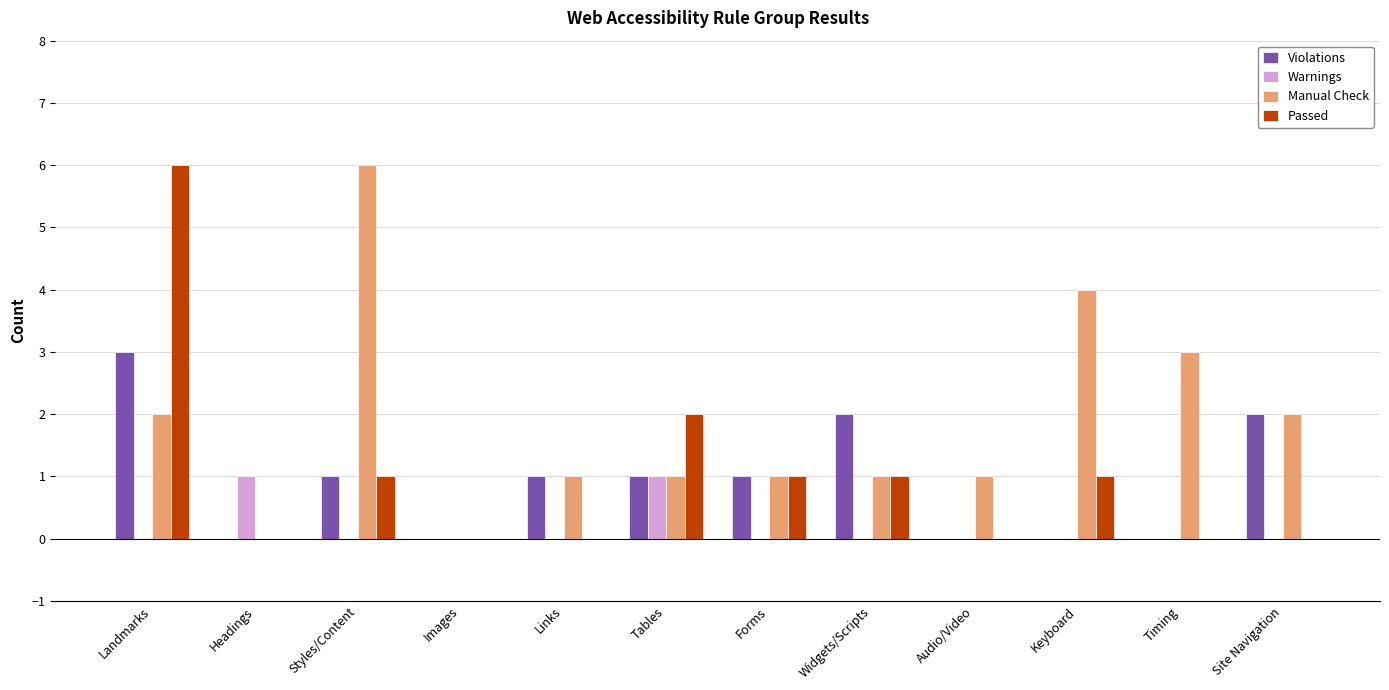

What is the sum of all Violations values?

11